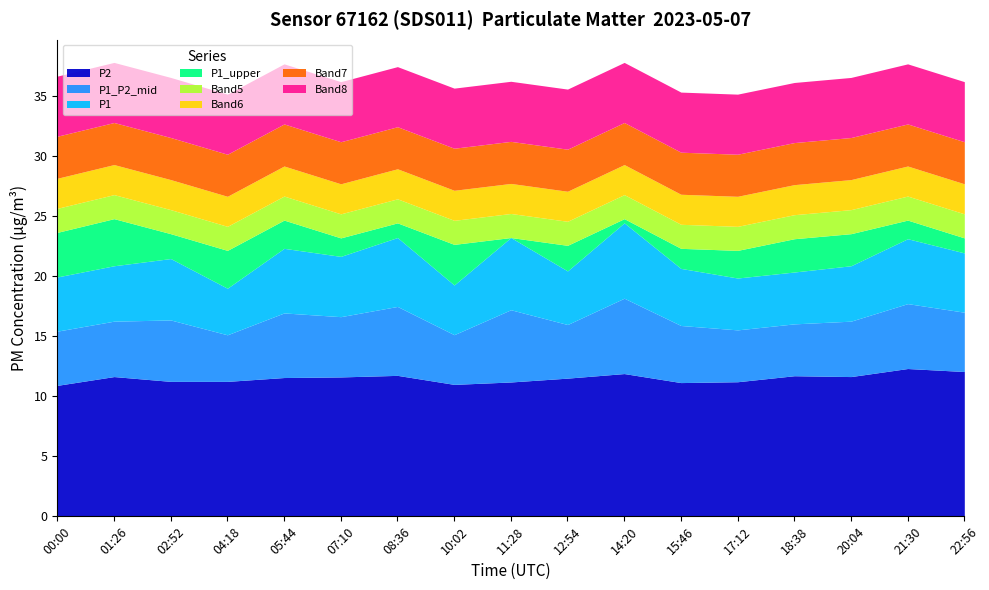

What is the sum of all P1_upper values?

398.3